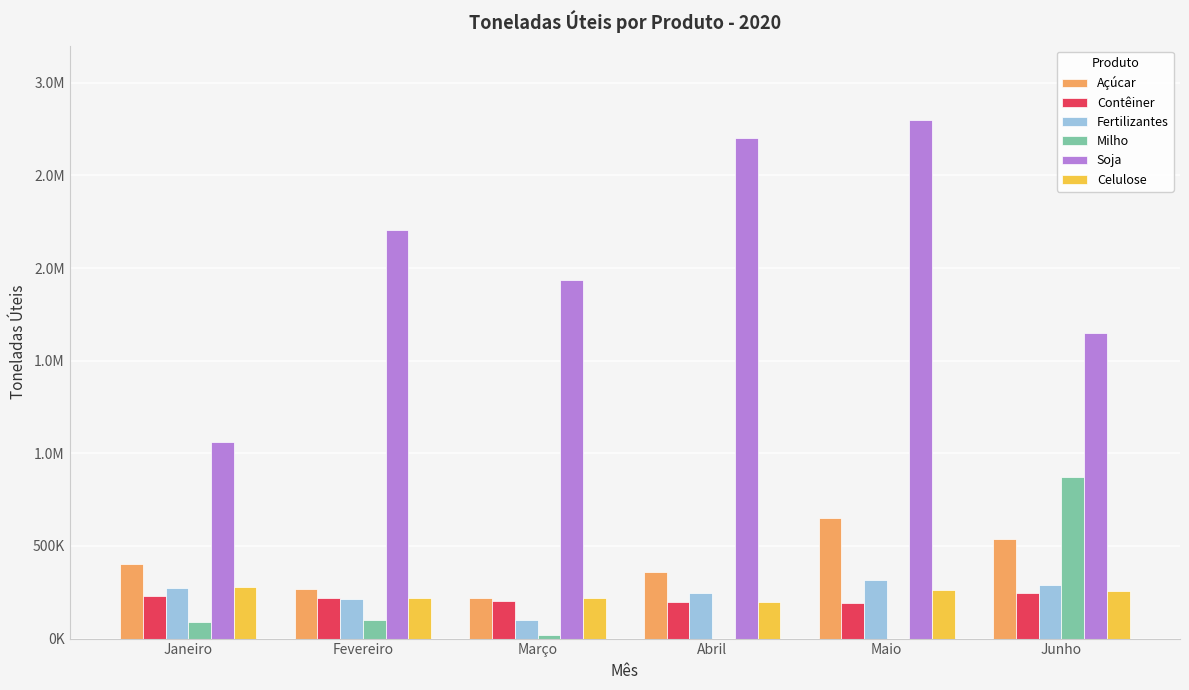

The Fertilizantes series shows 290390 at Junho. True or false?

True